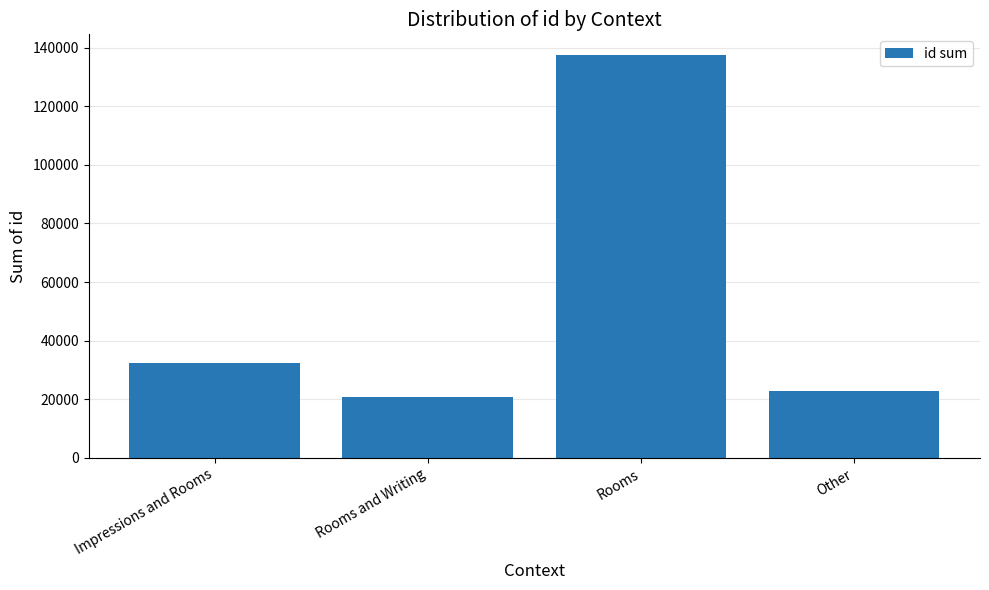

Between Rooms and Writing and Impressions and Rooms, which is larger?

Impressions and Rooms